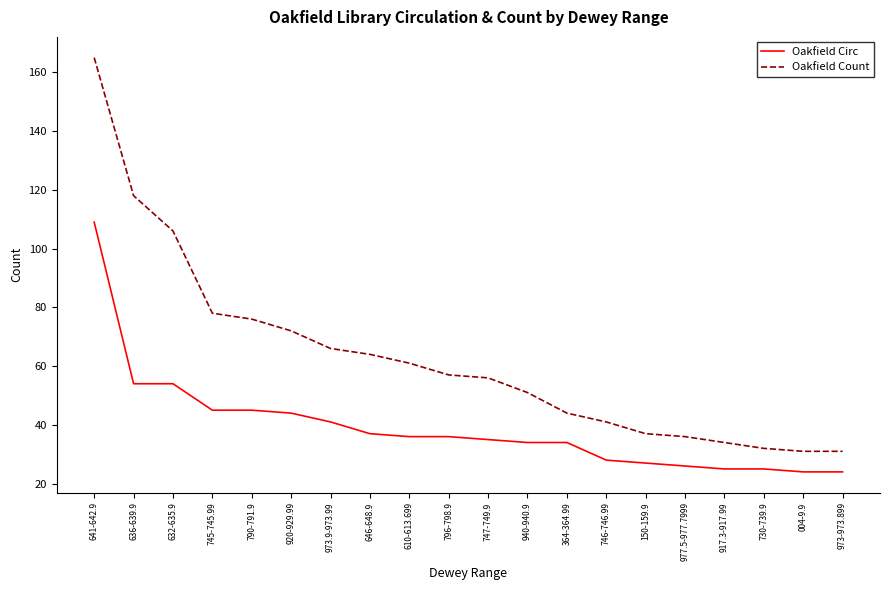

True or false: Oakfield Circ and Oakfield Count intersect in this chart.

False